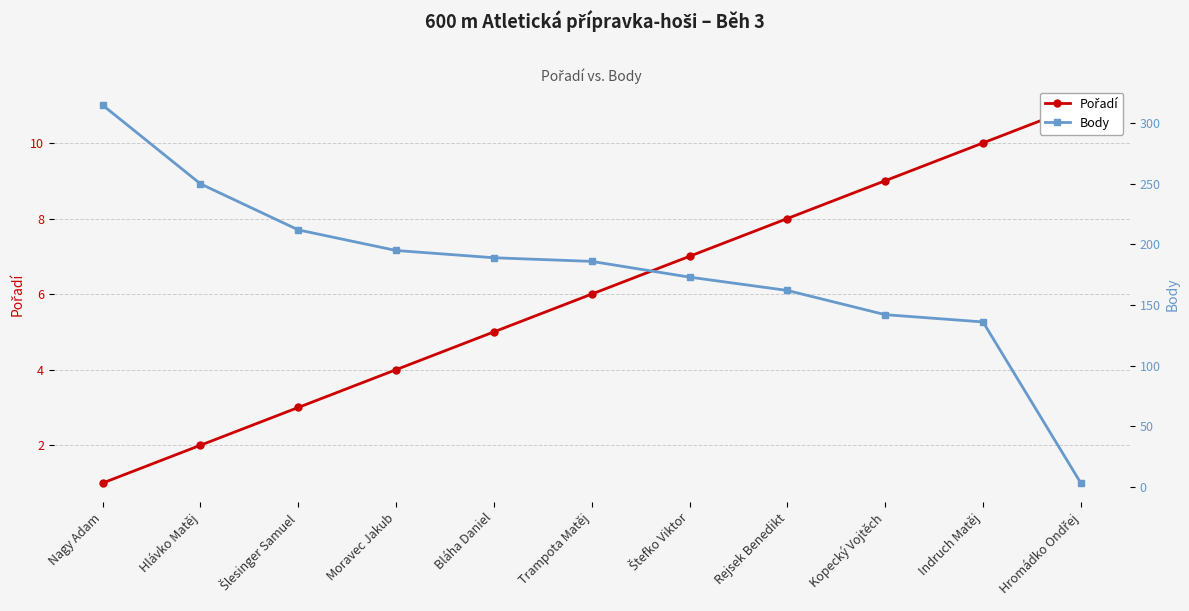

How many data points in Body are less than 186?

5